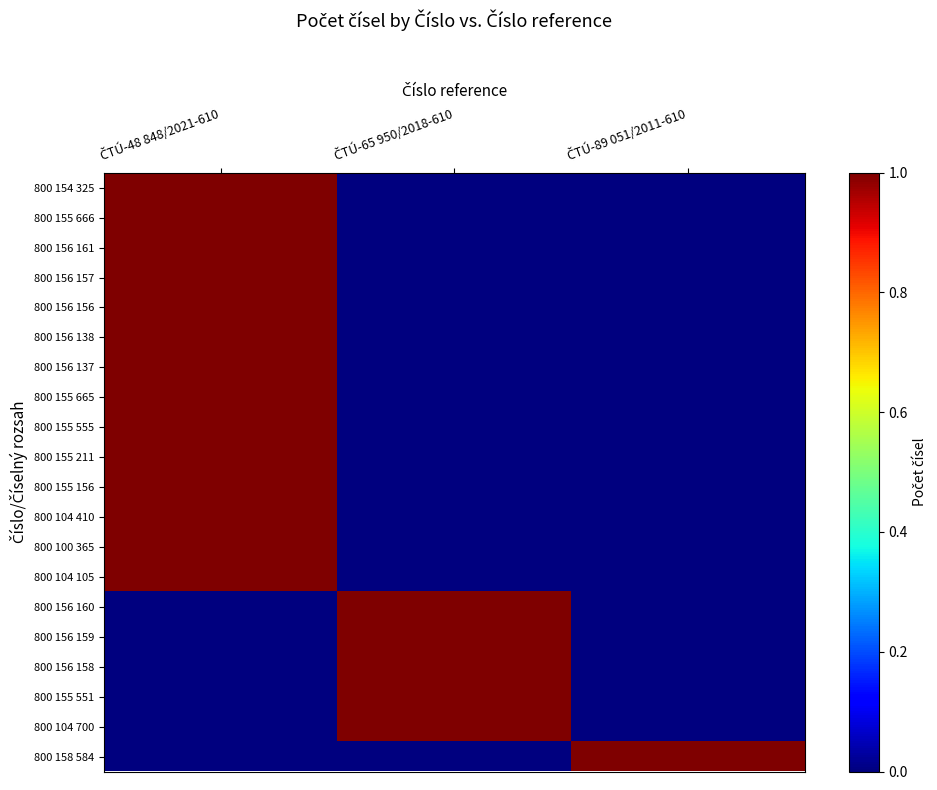

List the series in order of their peak value, highest first.

800 154 325, 800 155 666, 800 156 161, 800 156 157, 800 156 156, 800 156 138, 800 156 137, 800 155 665, 800 155 555, 800 155 211, 800 155 156, 800 104 410, 800 100 365, 800 104 105, 800 156 160, 800 156 159, 800 156 158, 800 155 551, 800 104 700, 800 158 584